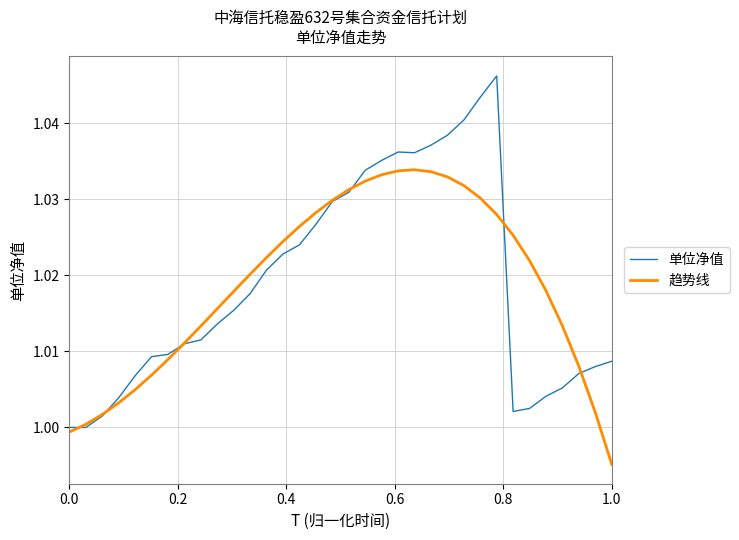

Which series has the largest range (max minus min)?

单位净值